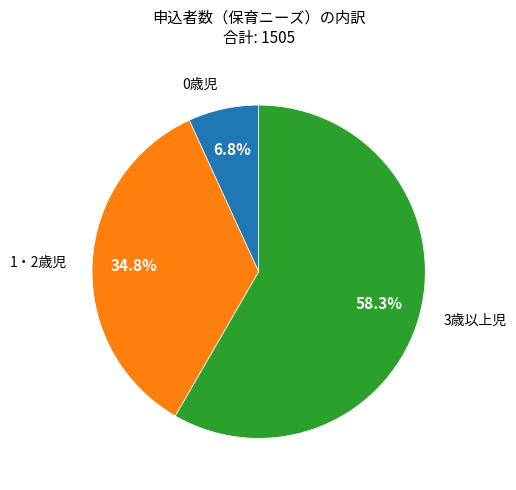

The 1・2歳児 slice represents 28% of the pie. True or false?

False